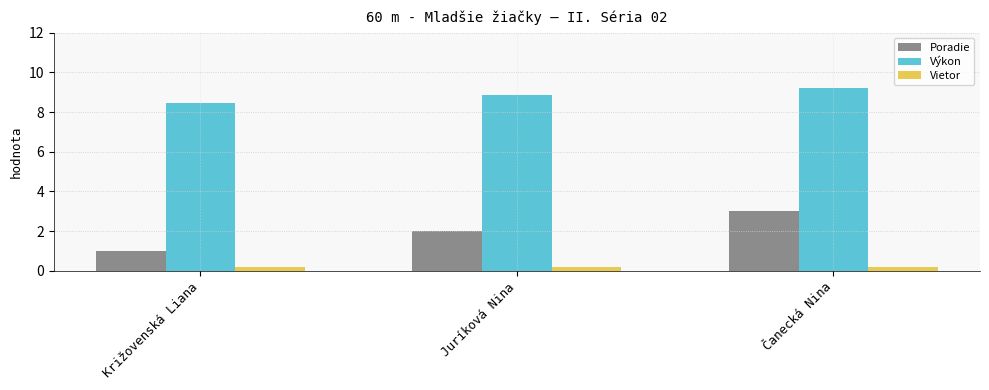

At which label does Poradie reach its minimum?

Križovenská Liana